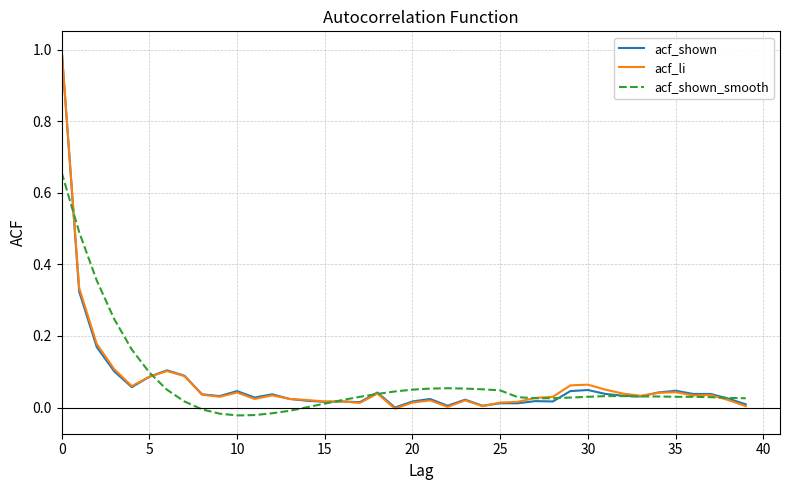

Which series has the widest spread of values?

acf_li